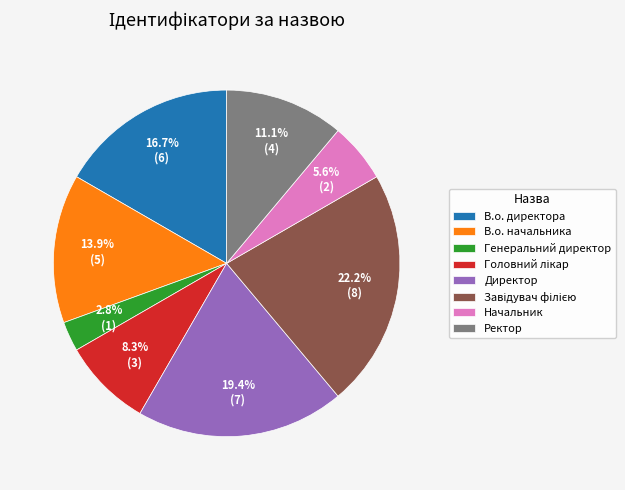

Does Ректор represent more than half of the total?

No